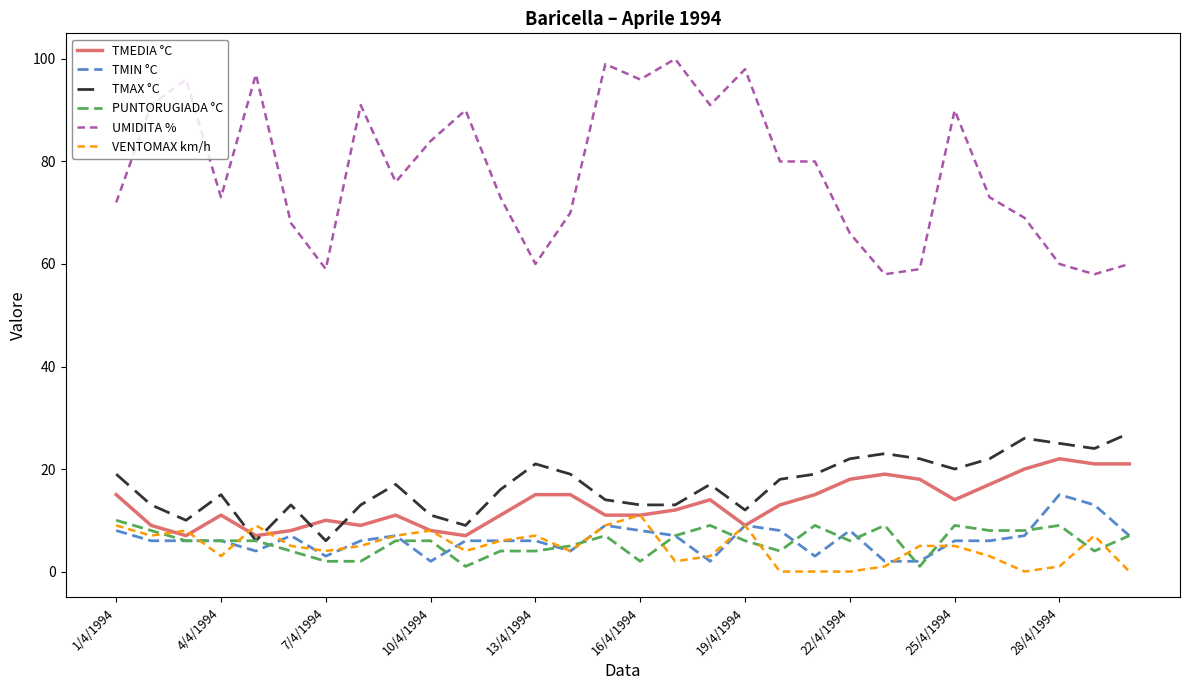

What is the minimum value for UMIDITA %?

58